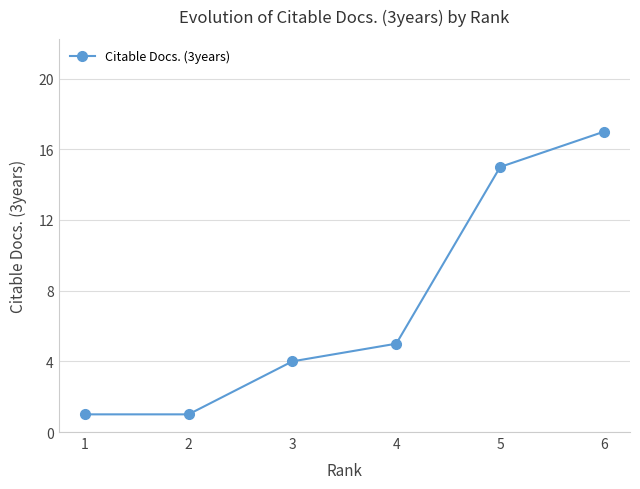

Reading right to left, extract all data points from this chart.

6=17	5=15	4=5	3=4	2=1	1=1